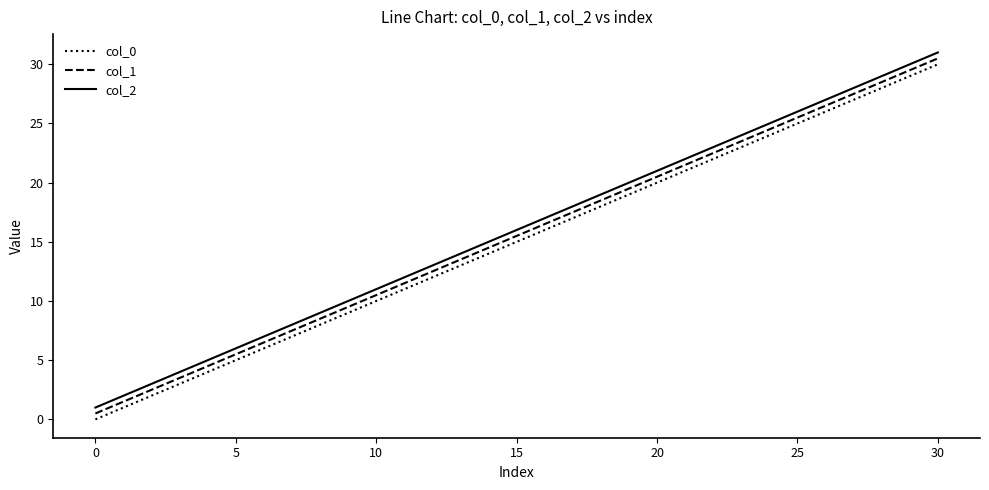

True or false: col_2 and col_1 cross at least once.

False